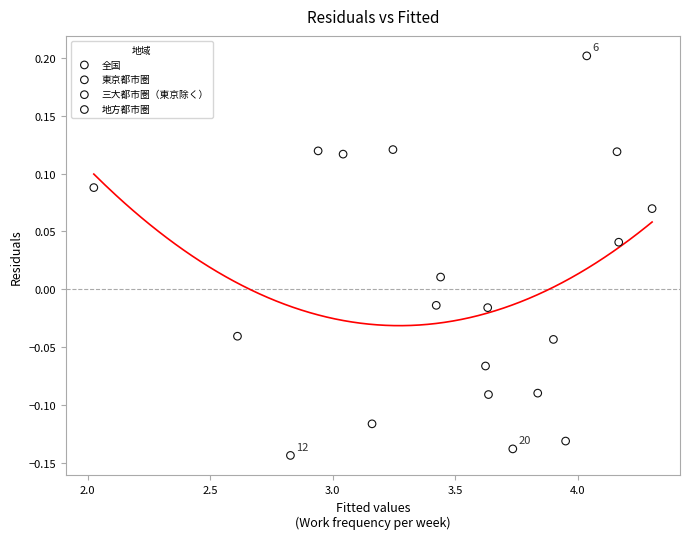

Which series has the largest Y range (max minus min)?

地方都市圏